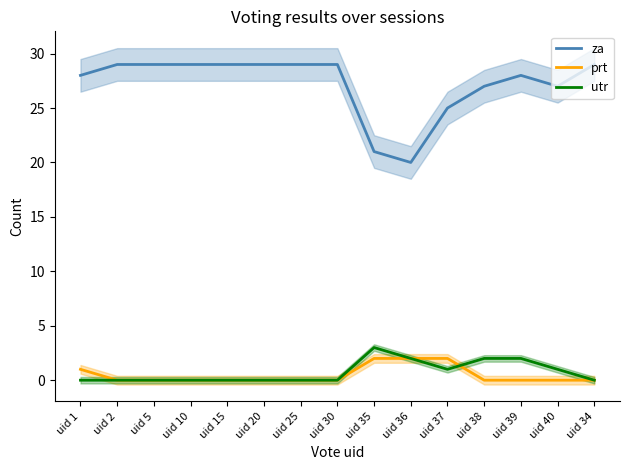

What is the average value of the utr series?

1